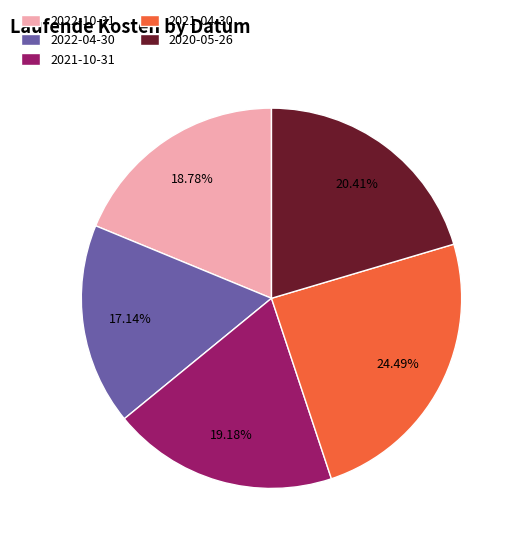

To the nearest percent, what portion does 2022-10-31 represent?

19%